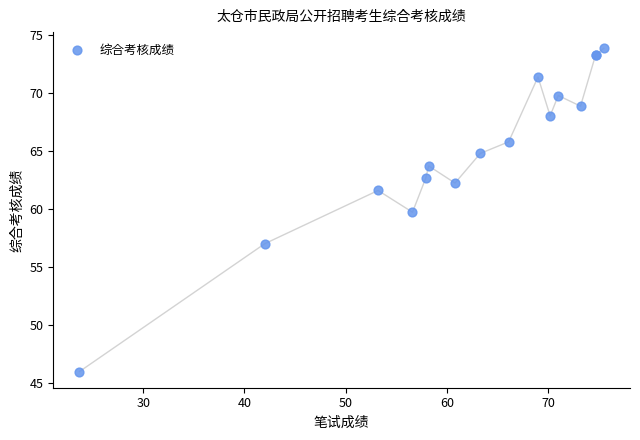

What Y value in the scatter plot is closest to 59?

59.7